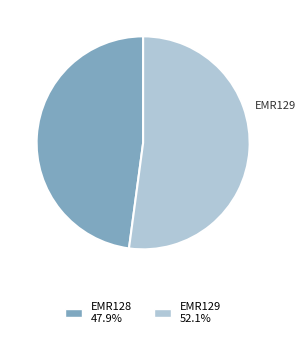

Do EMR129 and EMR128 together represent more than half of the pie?

Yes